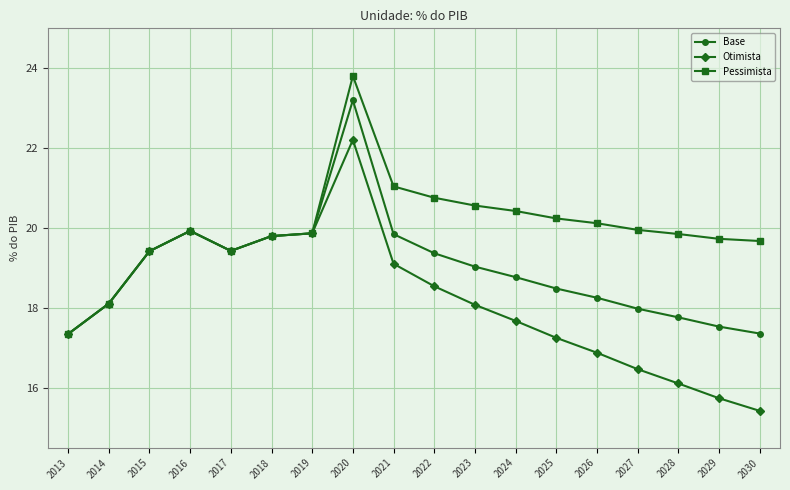

What is the difference between the highest and lowest values at 2030?

4.3